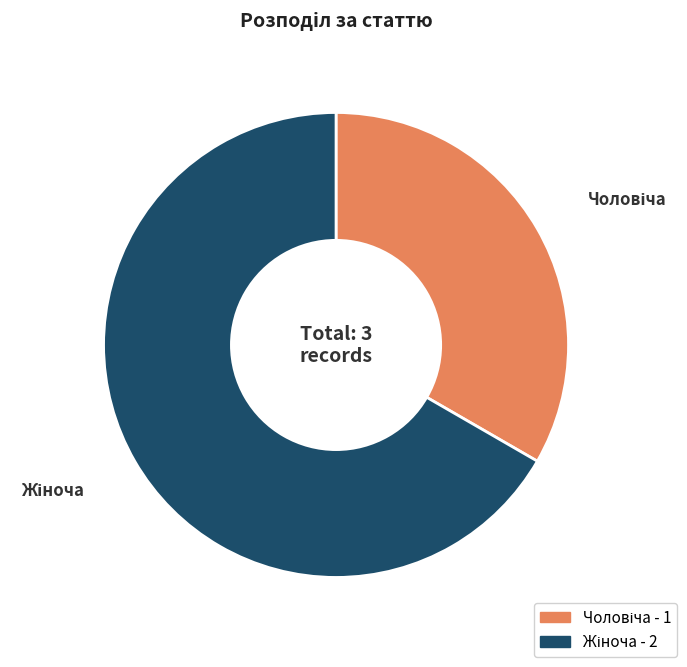

Does any single category account for the majority?

Yes